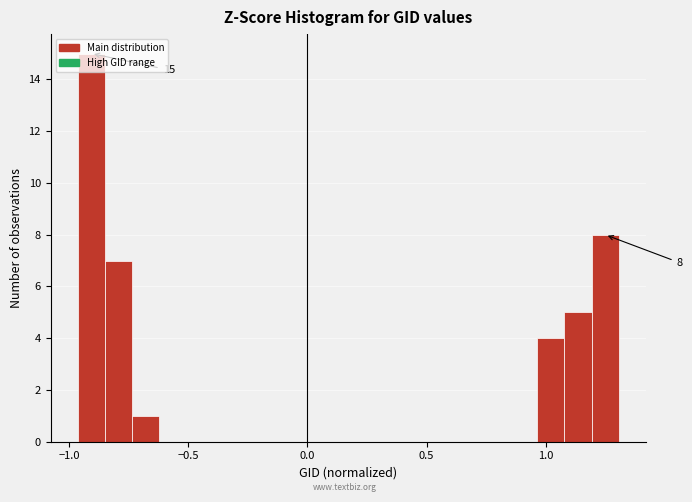

Read against the x-axis, roughly where is the centre of the tallest bar?

-0.90